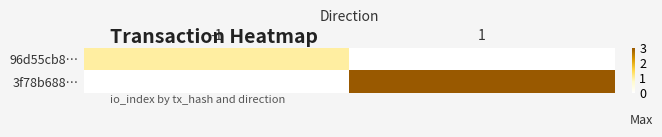

Which label corresponds to the largest value in the chart?

1